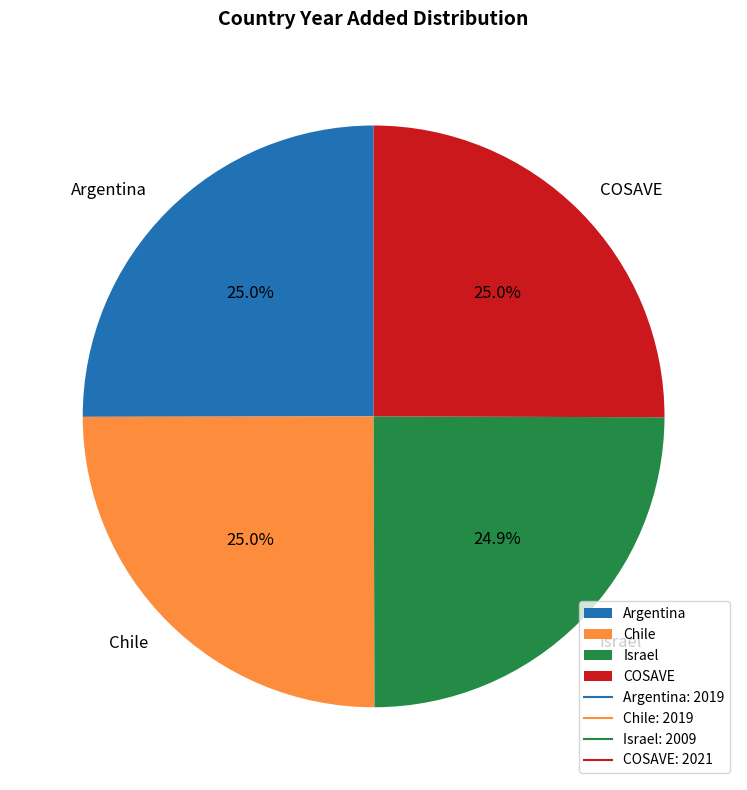

To the nearest percent, what portion does Israel represent?

25%